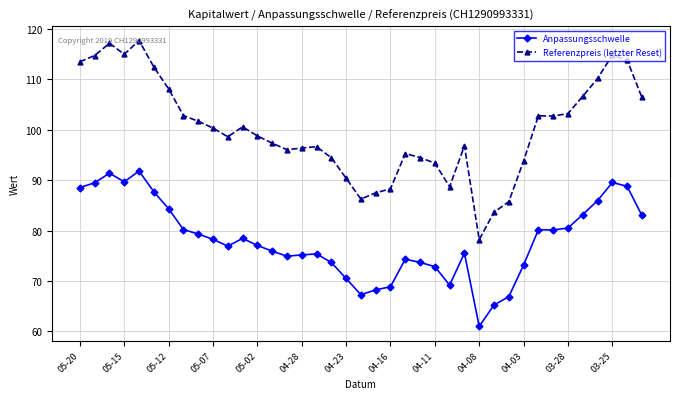

What is the lowest value of the Anpassungsschwelle series?

61.0